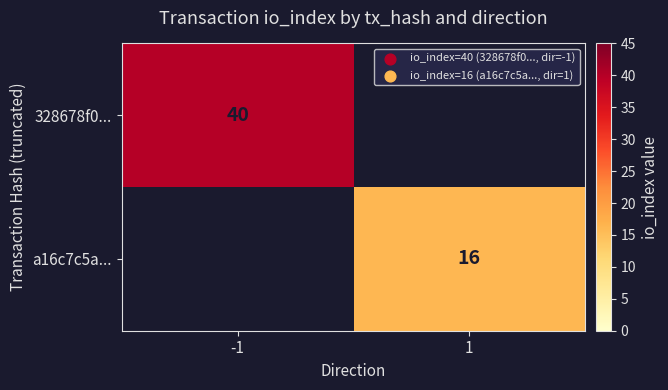

What is the difference between the highest and lowest values at 1?

16